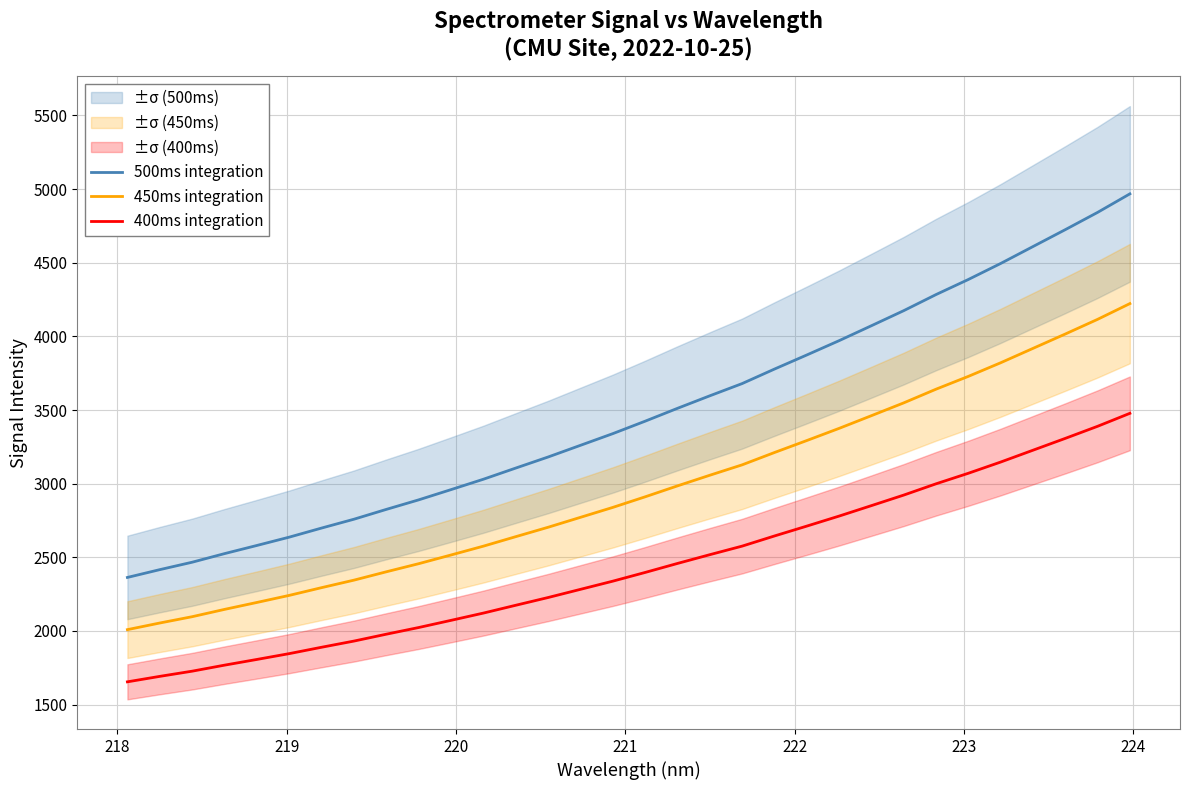

How many values in the 450ms integration series exceed 2910?

16